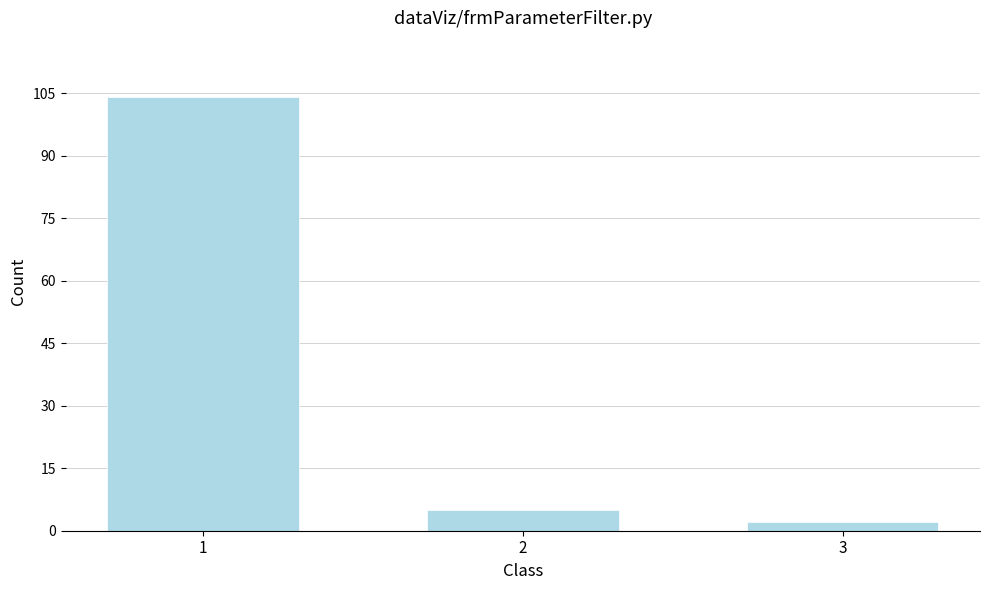

Reading left to right, list all the values displayed in this chart.

104	5	2